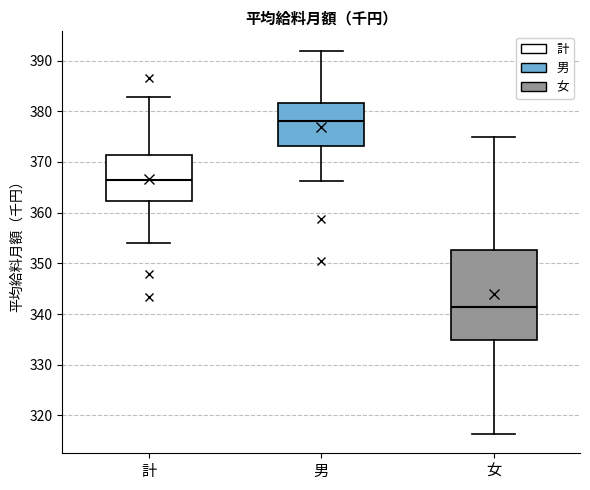

Which box is the tallest, from its lower edge to its upper edge?

女